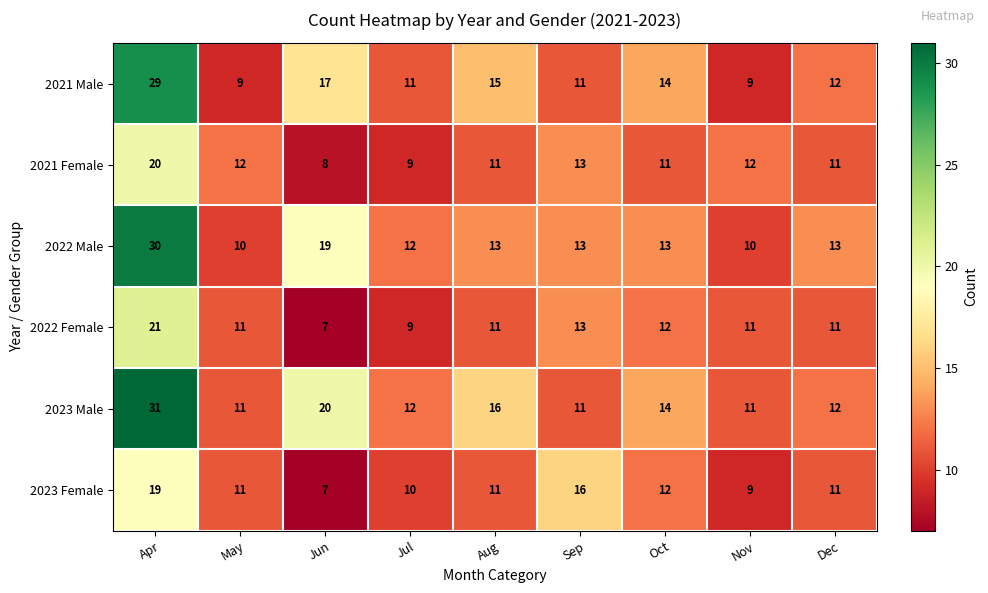

Which series has the largest total across all categories?

2023 Male